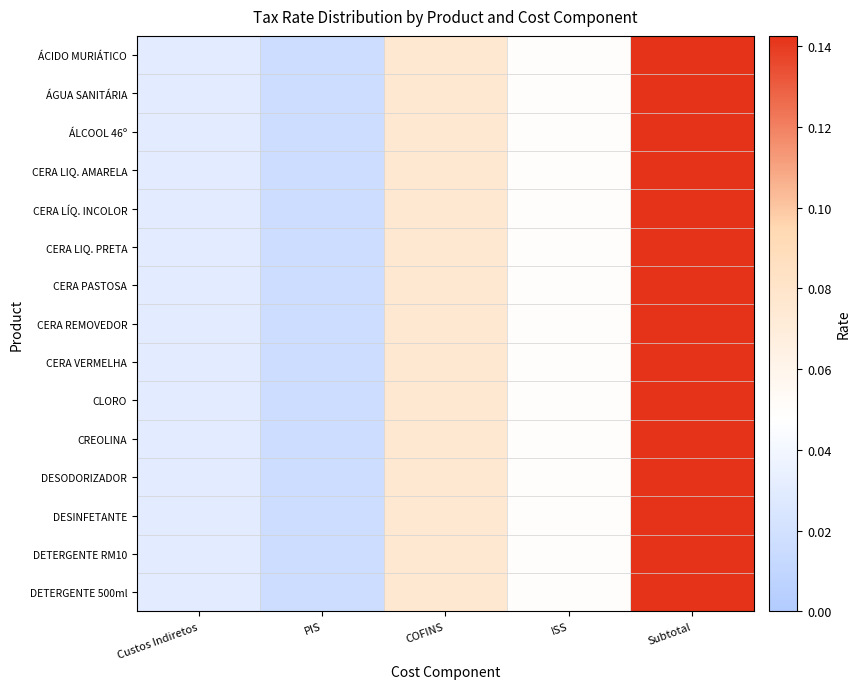

Between COFINS and ISS, which series saw the biggest shift?

ÁCIDO MURIÁTICO